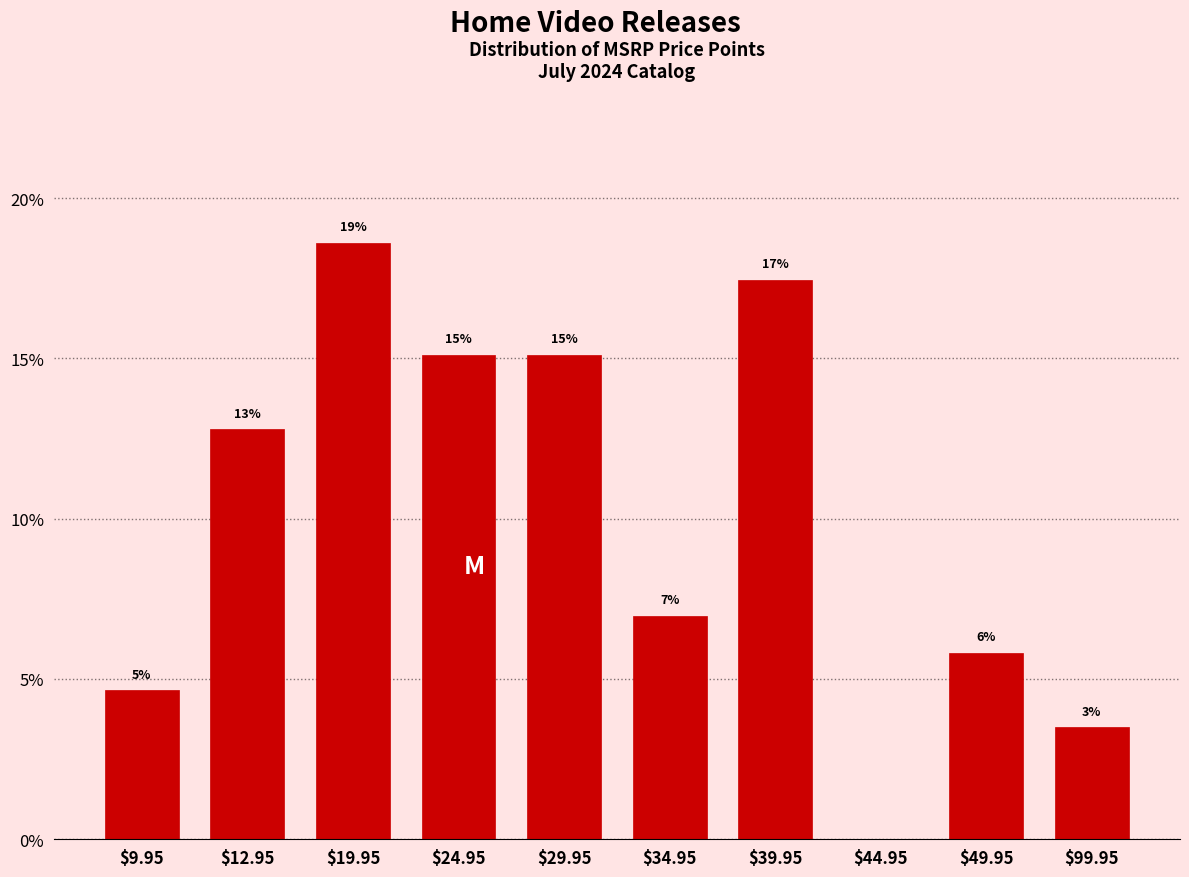

Are the bars horizontal?

No